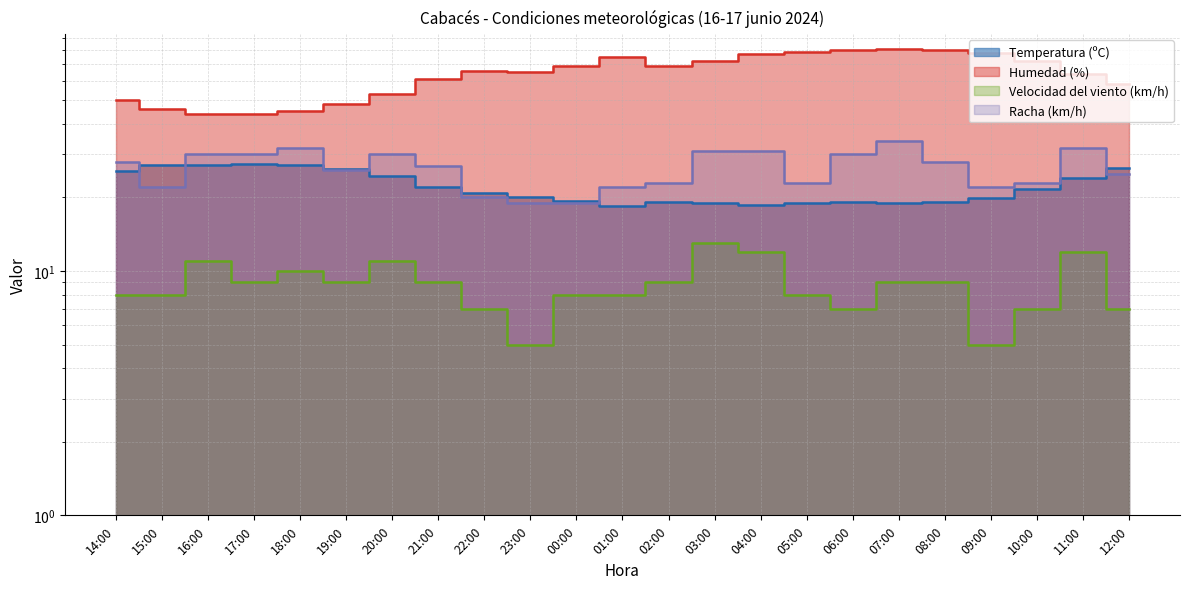

At which category is the sum across all series the highest?

07:00